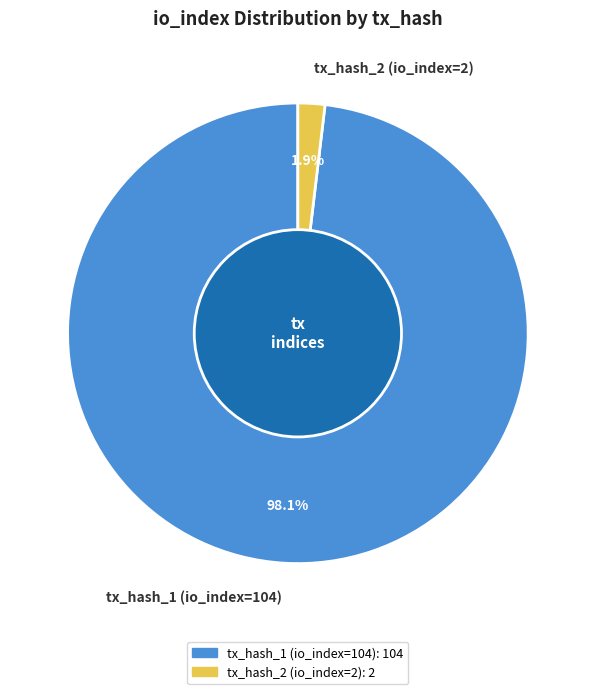

How many segments does this pie chart have?

2